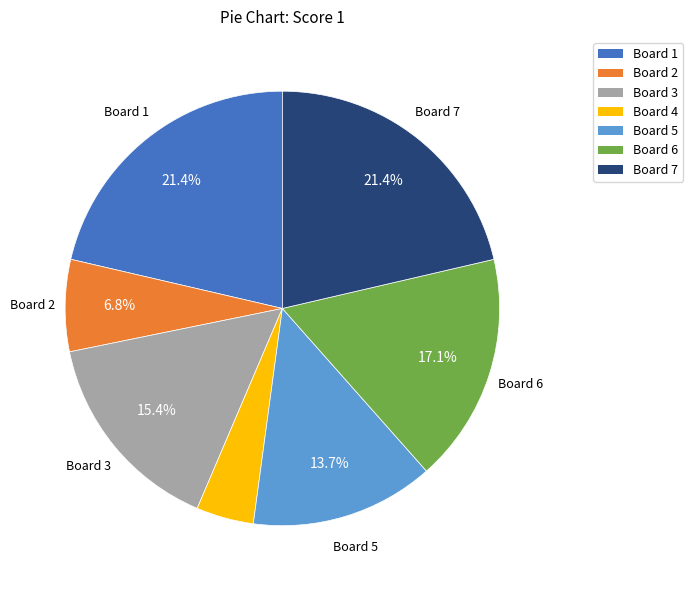

Is there any slice that represents more than half of the pie?

No